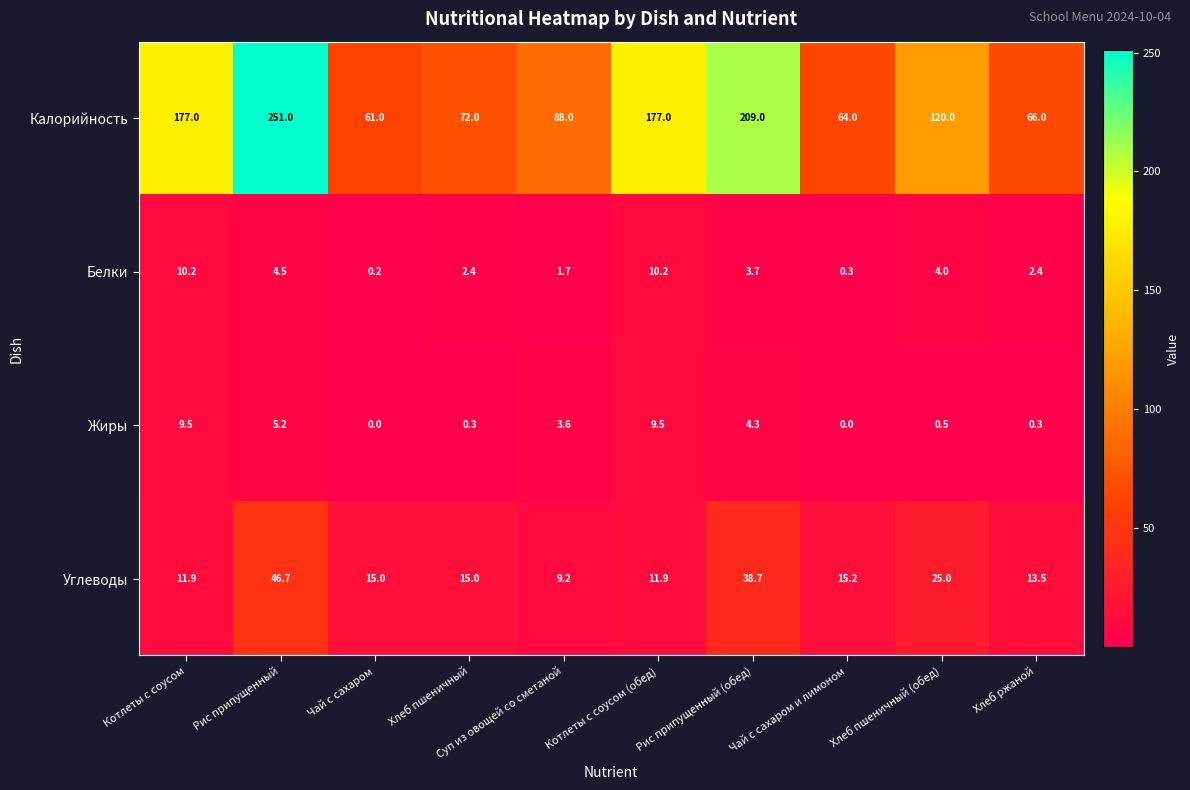

Count the number of categories in the chart.

10